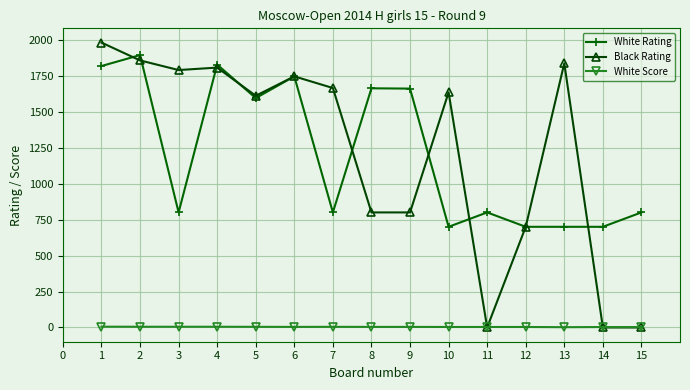

True or false: White Rating has more than 1 interior local peaks.

True